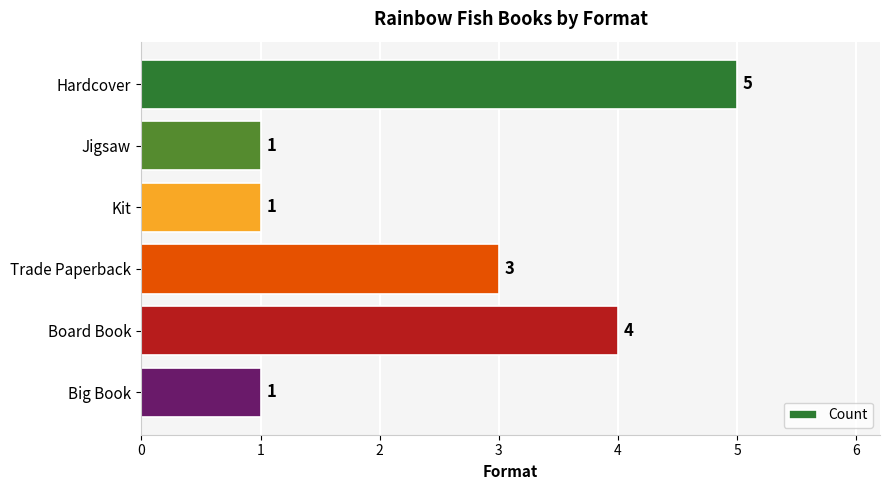

Reading top to bottom, list all the values displayed in this chart.

5	1	1	3	4	1